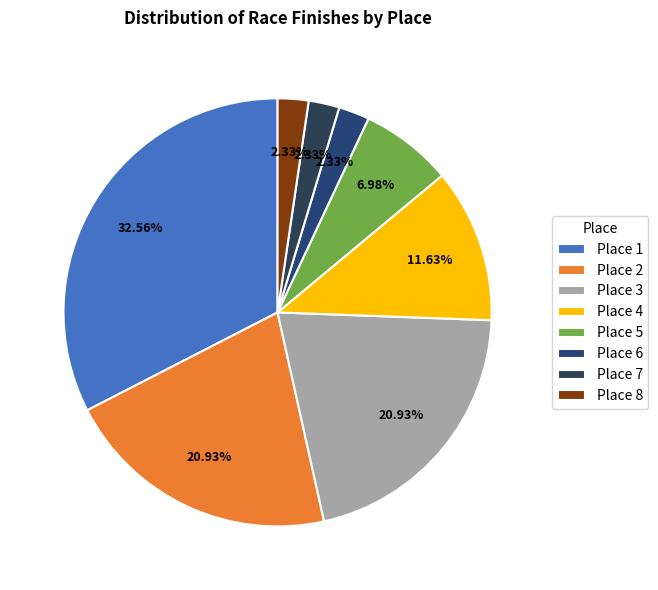

Which slice is the largest?

Place 1